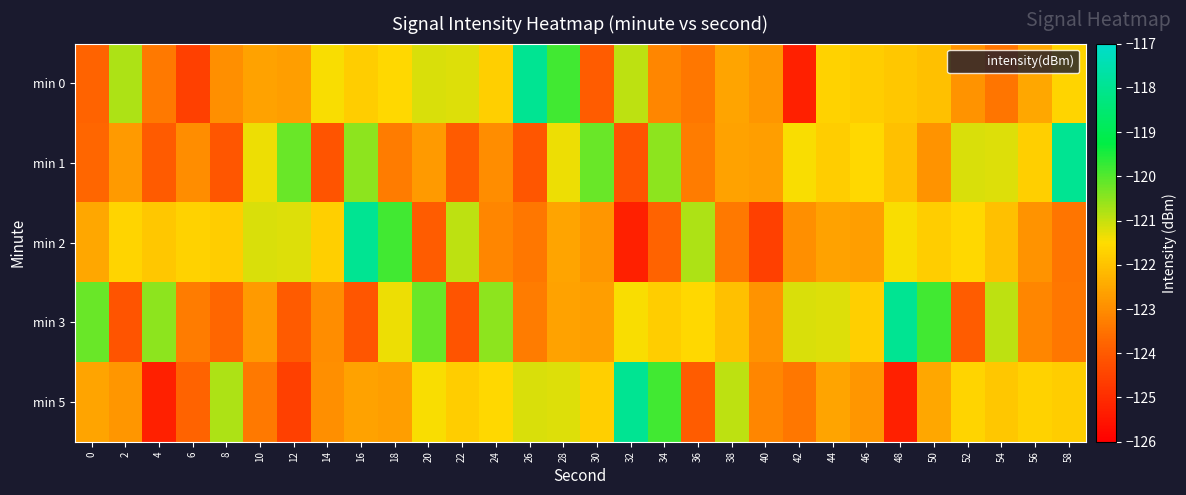

What is the minimum value shown in the chart?

-125.3